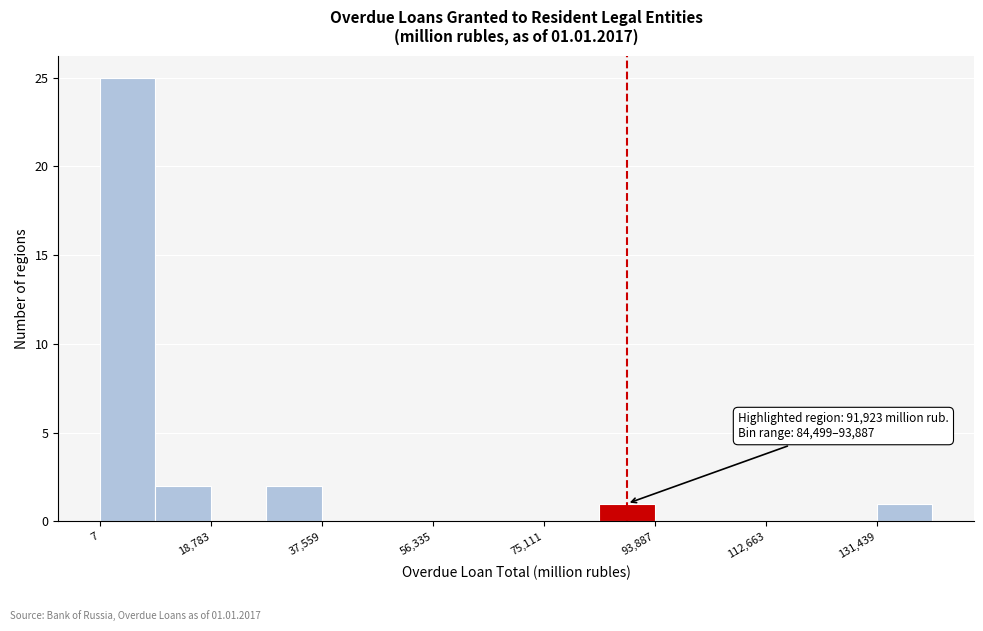

Over which range of the x-axis is the bar tallest?

0 to 10000